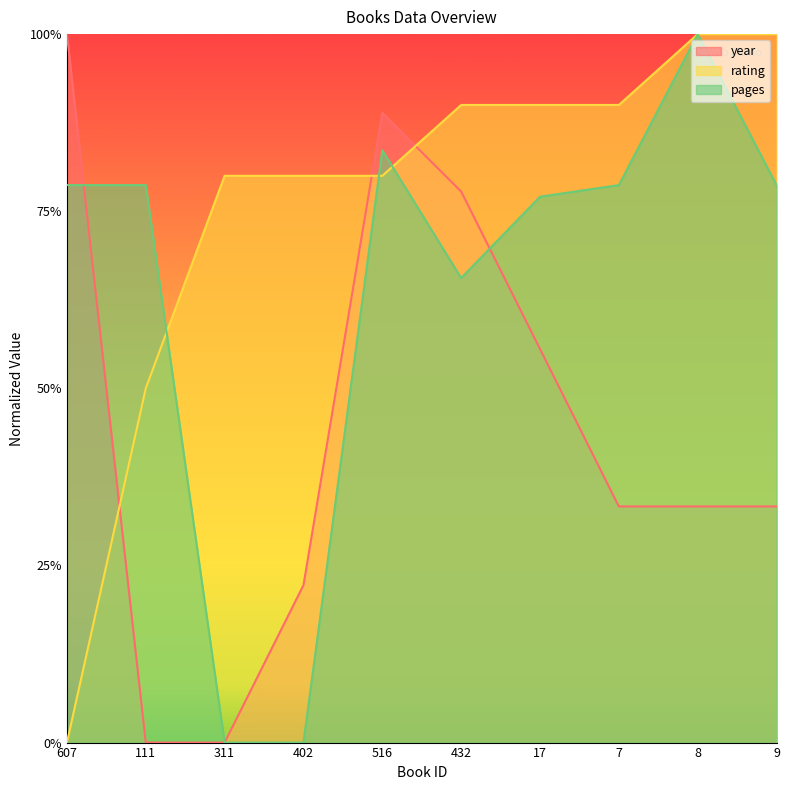

What is the approximate value of rating at 17?

0.9